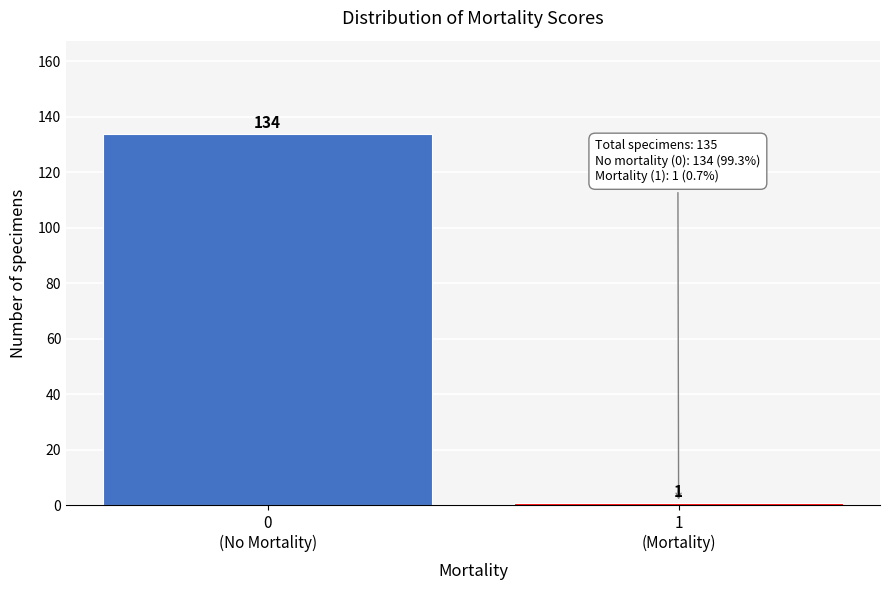

Reading left to right, extract all data points from this chart.

134	1